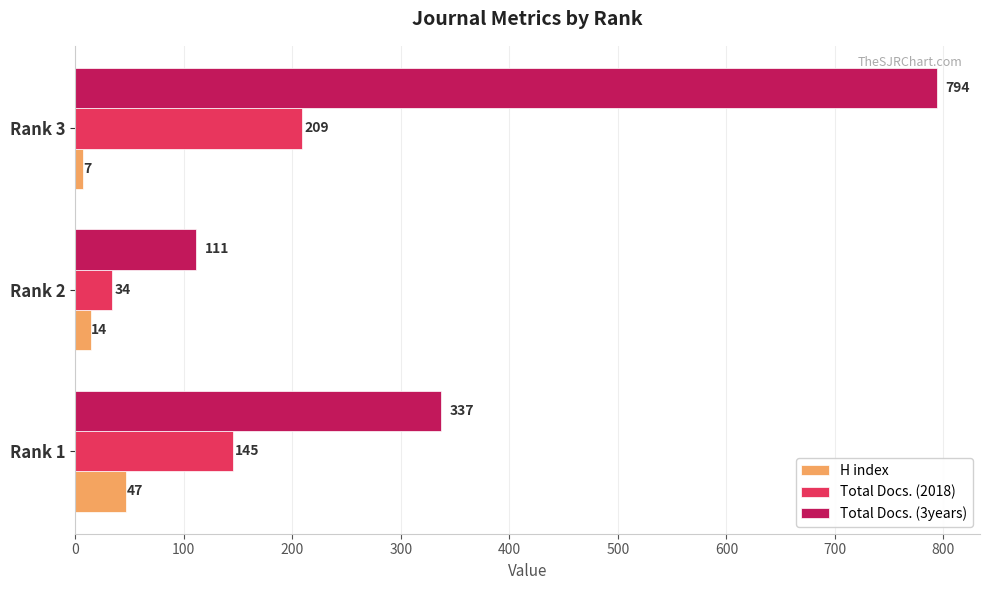

The Total Docs. (3years) series shows 111 at Rank 2. True or false?

True